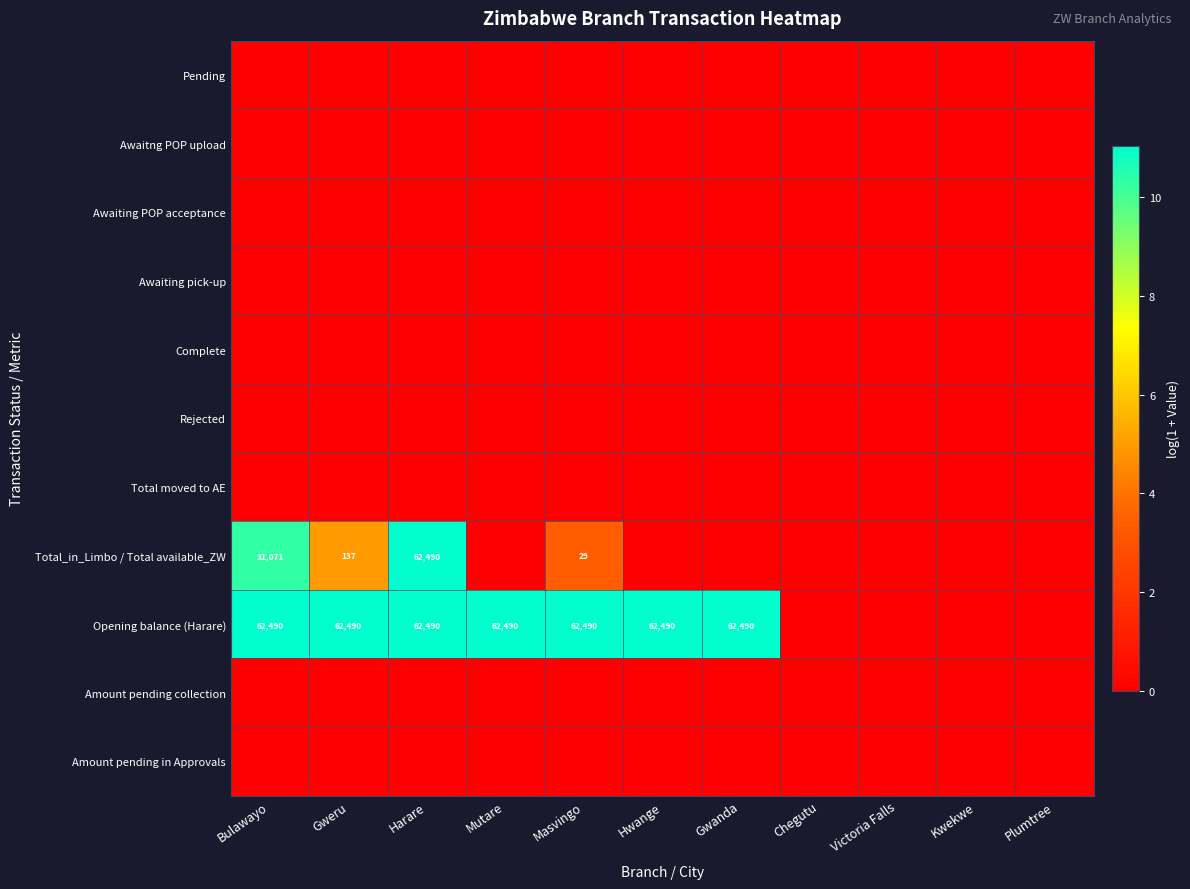

Is the value of Awaiting pick-up at Hwange greater than the value of Total_in_Limbo / Total available_ZW at Kwekwe?

No